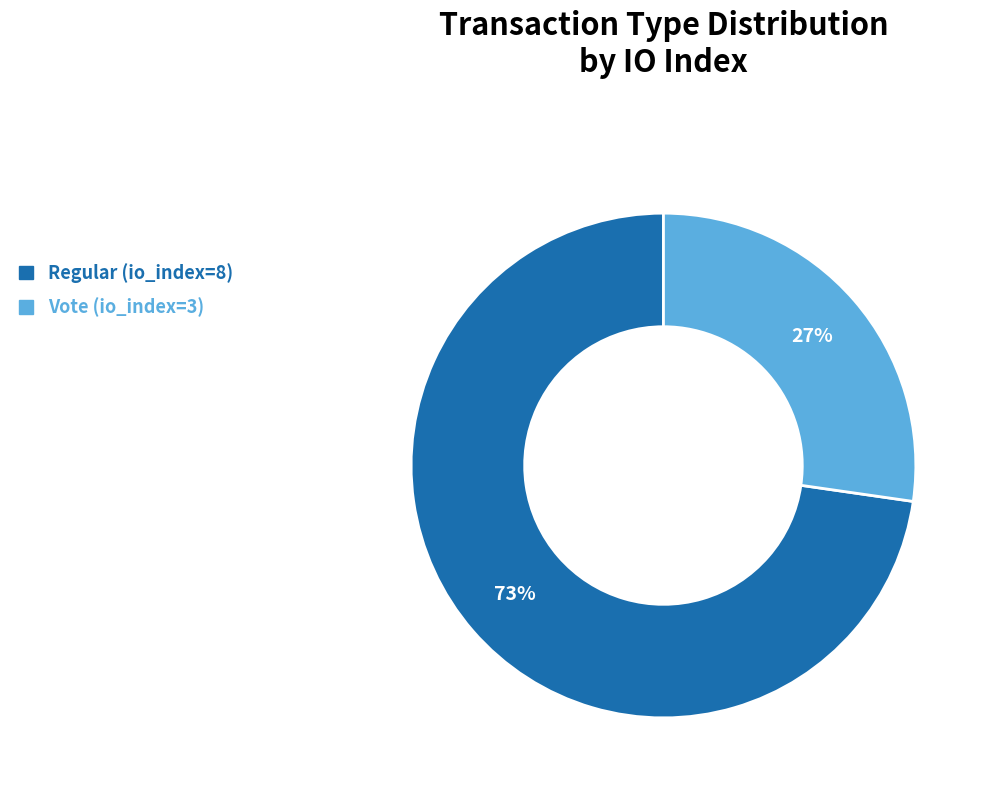

To the nearest percent, what is the average slice percentage?

50%